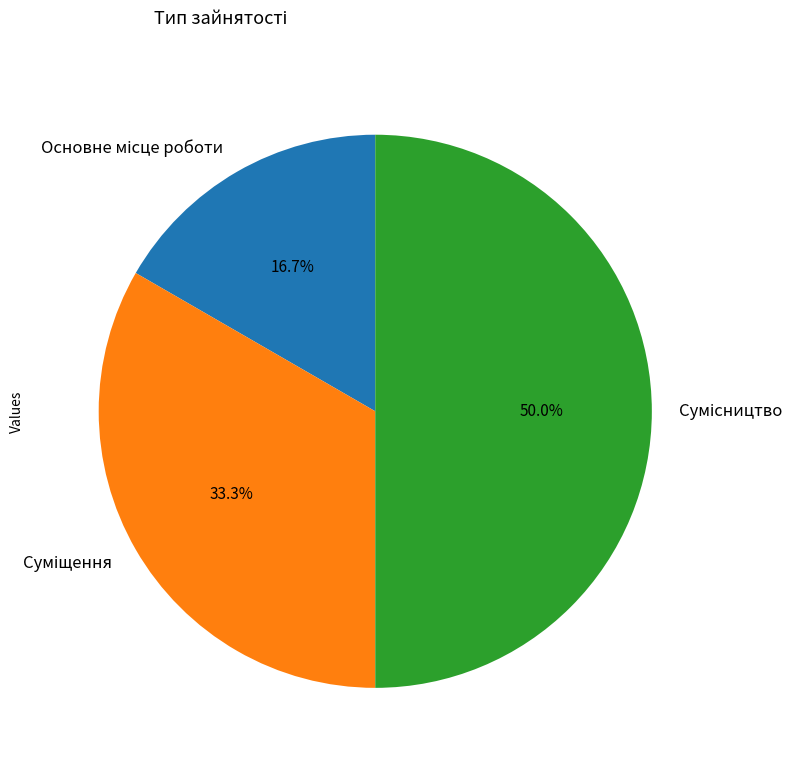

To the nearest percent, what percentage of the pie is Сумісництво?

50%